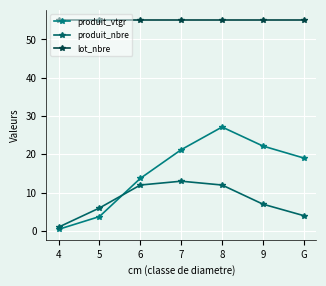

True or false: produit_nbre and lot_nbre intersect in this chart.

False